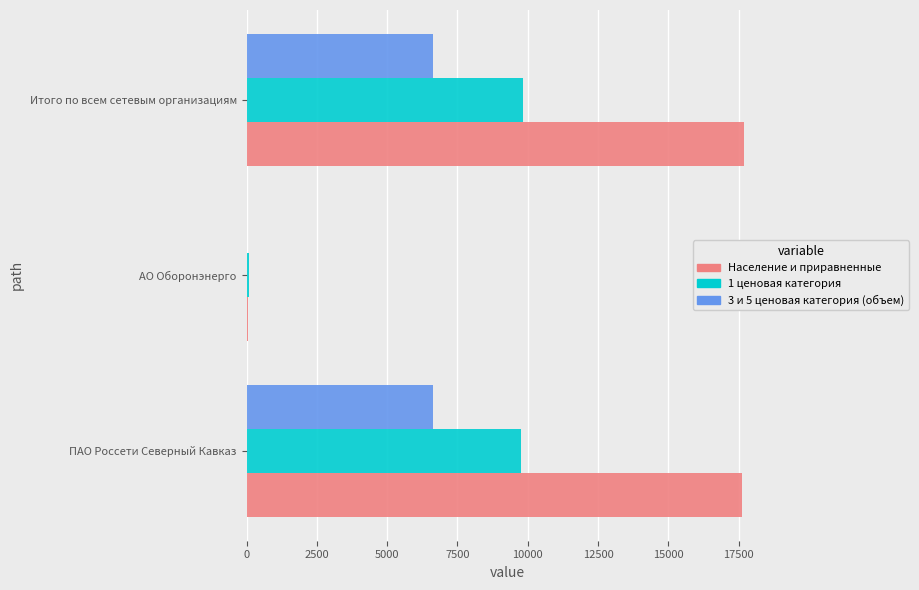

What is the greatest value displayed?

17676.5